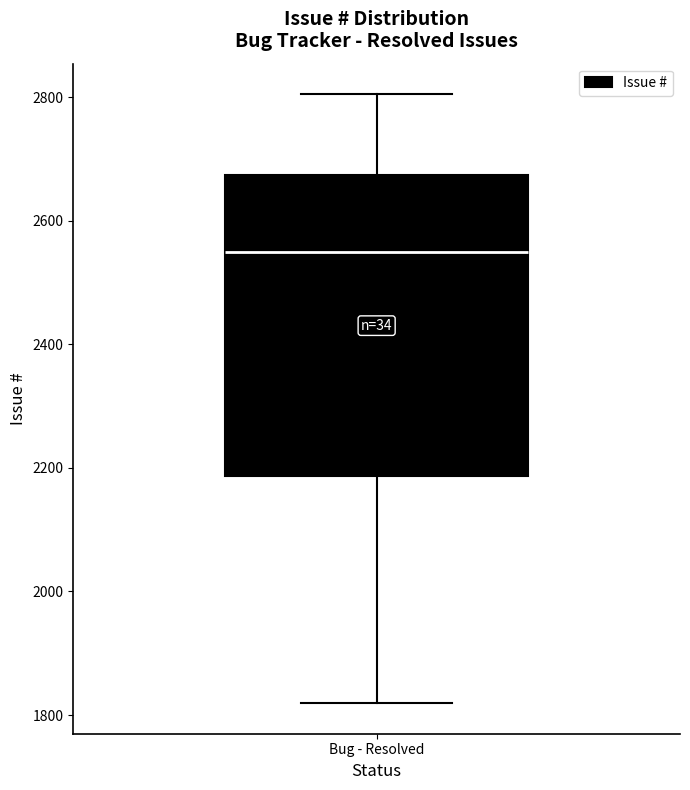

Transcribe this box plot: give where the median line is, the range the box spans, and where the two whiskers end, as read against the y-axis. The values are not printed on the chart, so give them approximately, as read against the axis.

median 2540, box 2180 to 2680, whiskers 1820 to 2800